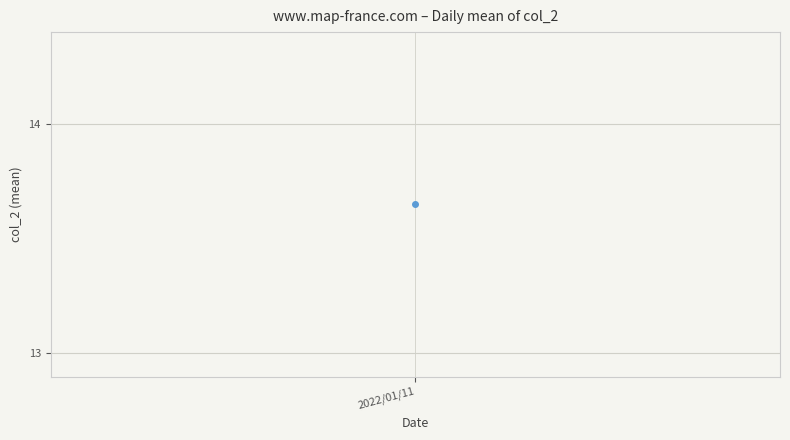

How many distinct data groups are displayed?

1